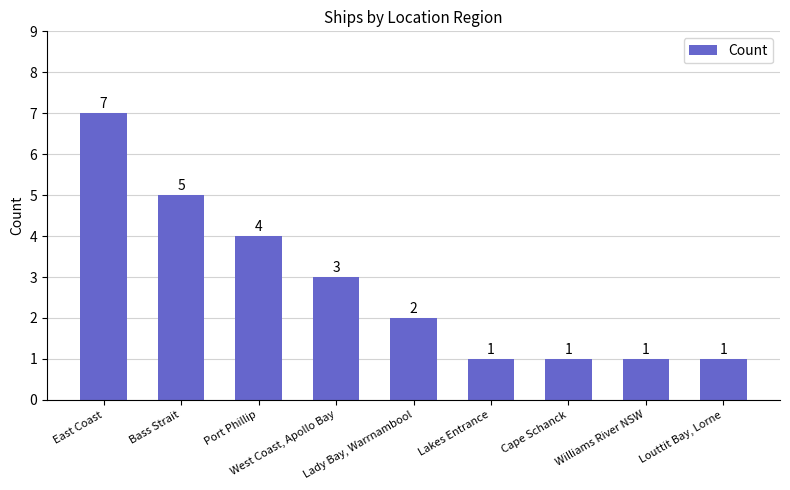

What is the value of the 5th bar from the left?

2